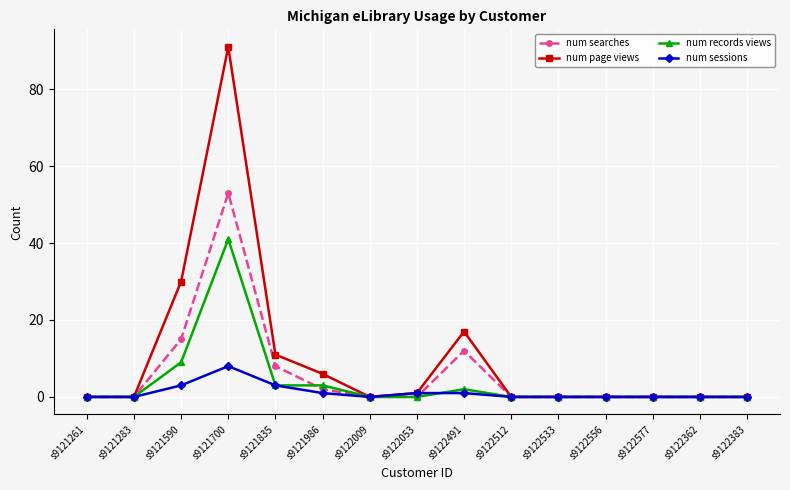

What is the maximum value shown in the chart?

91